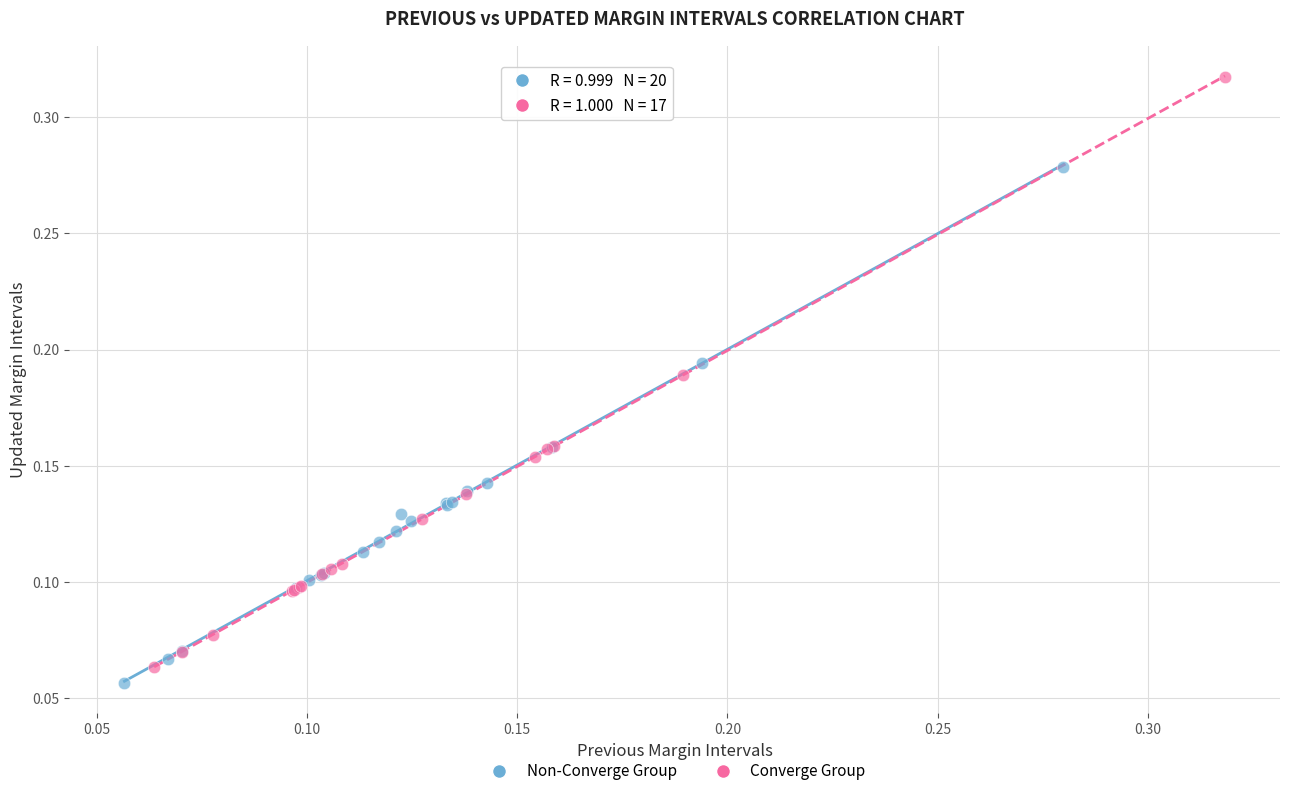

What are all the series names shown in the legend?

Non-Converge Group, Converge Group